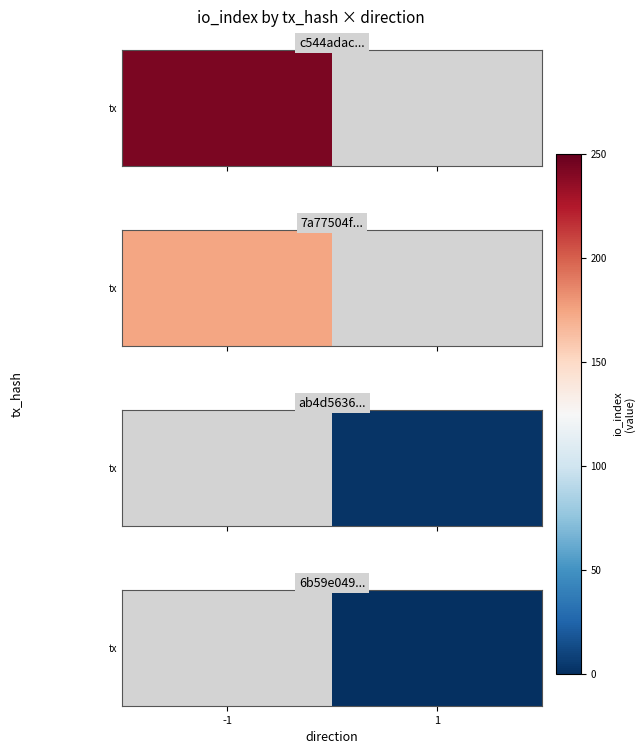

Which category has the lowest value across all series?

1